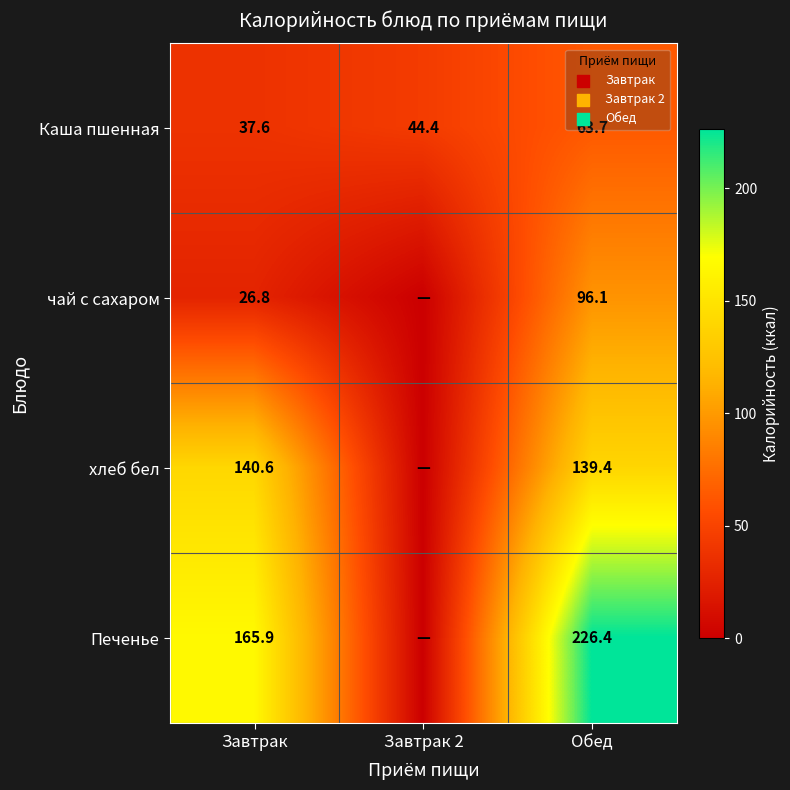

Which has a higher value, Обед or Завтрак?

Обед